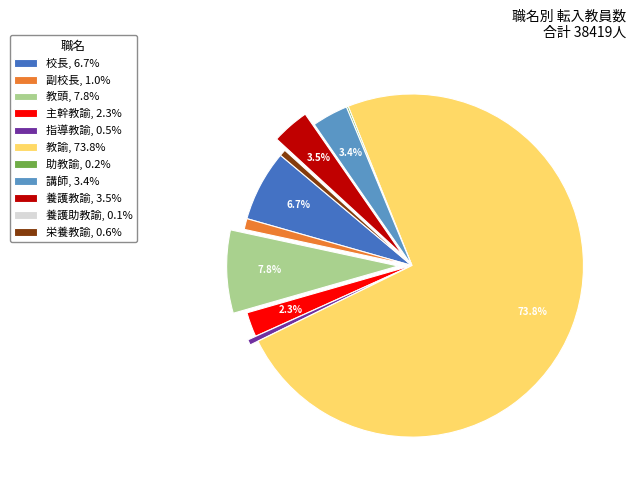

Combined, do 主幹教諭, 2.3% and 副校長, 1.0% account for over 50%?

No